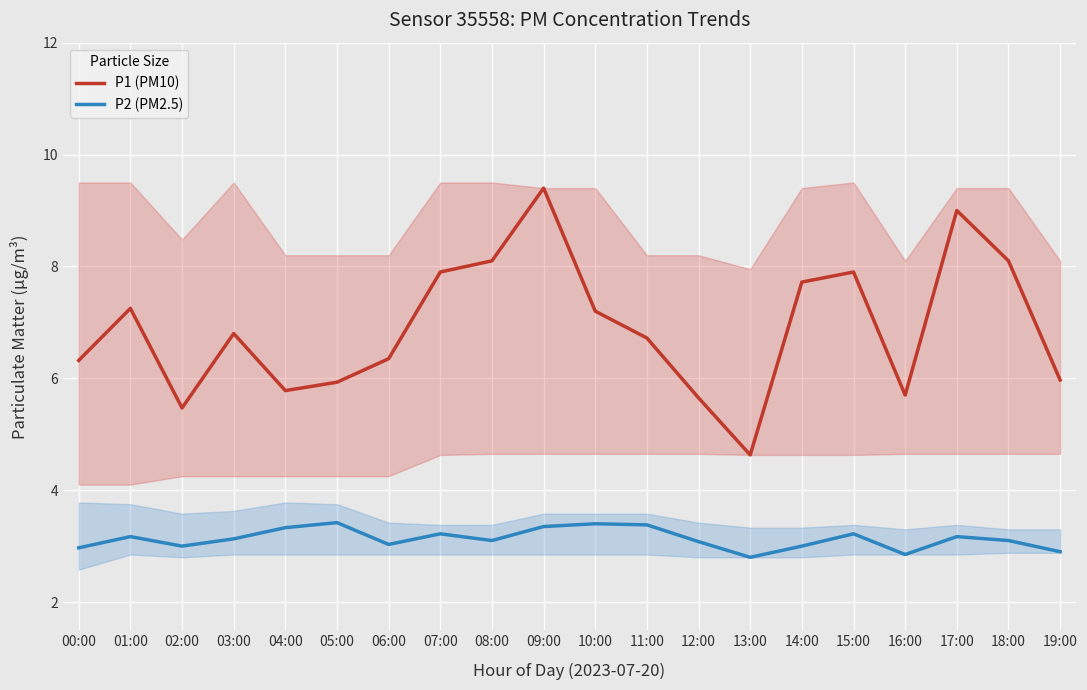

True or false: P1 (PM10) has a value of 10.3 at 11:00.

False